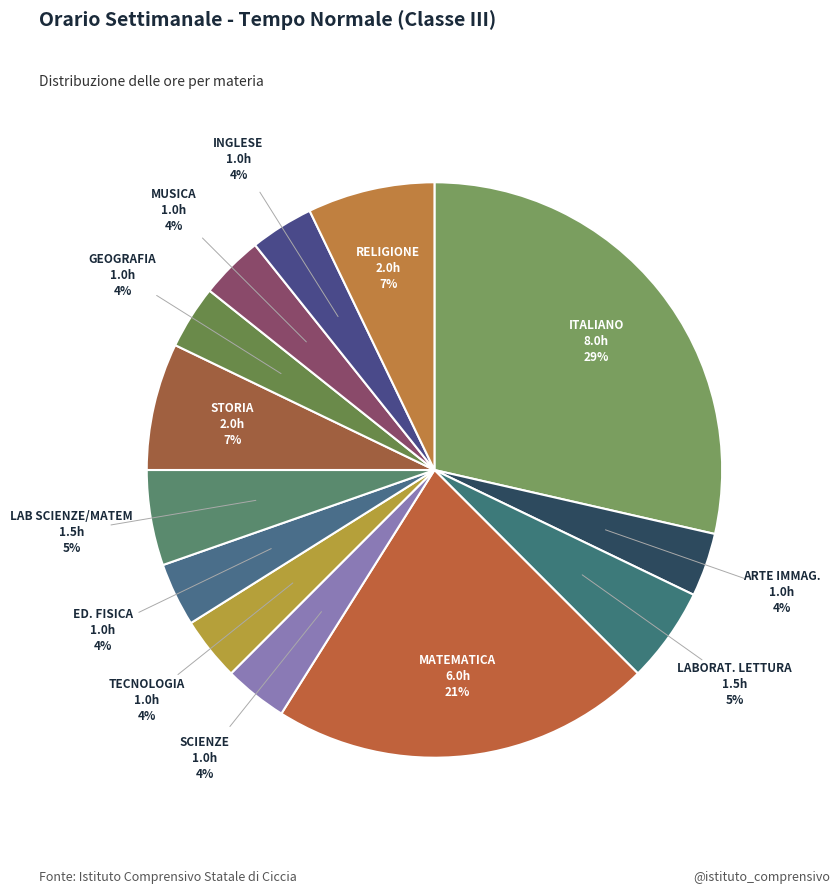

How many slices are in this pie chart?

13